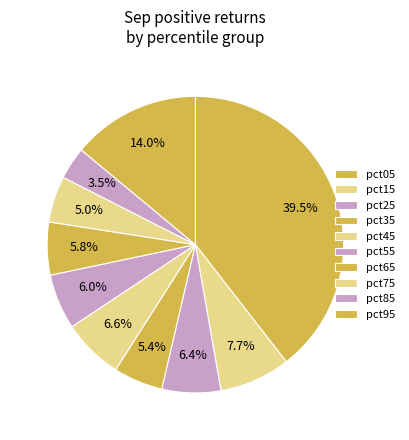

The pct15 slice represents 8% of the pie. True or false?

True